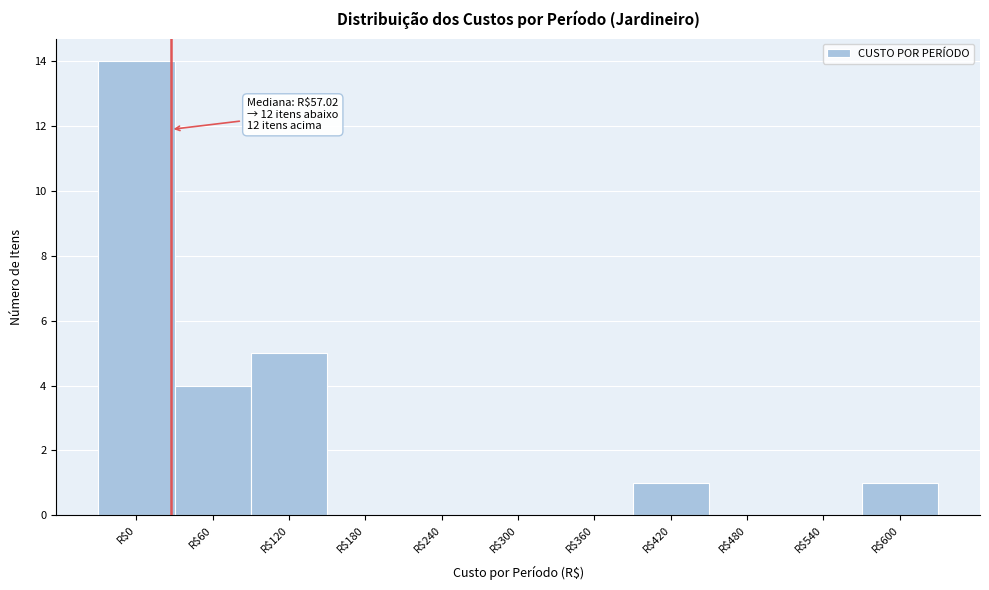

What is the sum of all values?

25